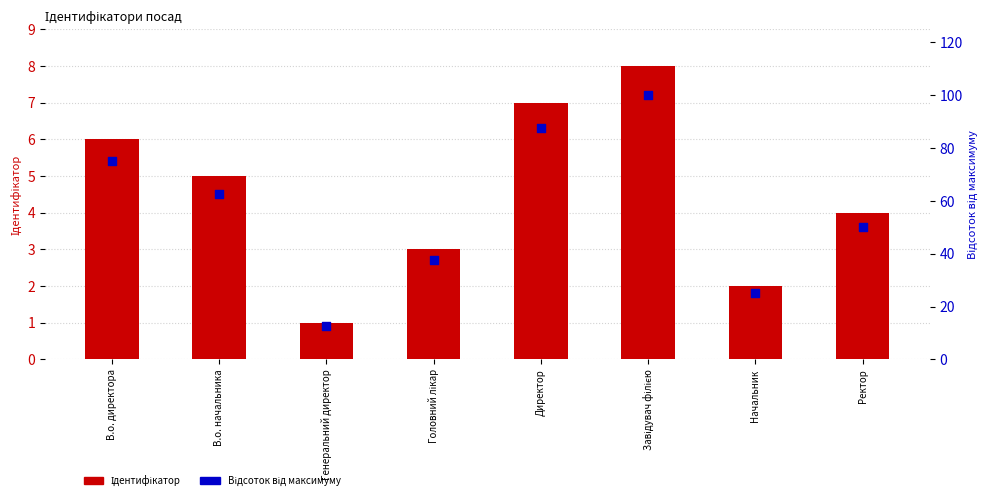

Which series has the largest total across all categories?

Відсоток від максимуму